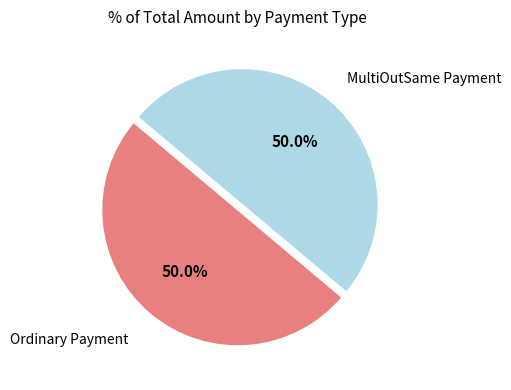

How much of the chart is everything except MultiOutSame Payment?

50.0%